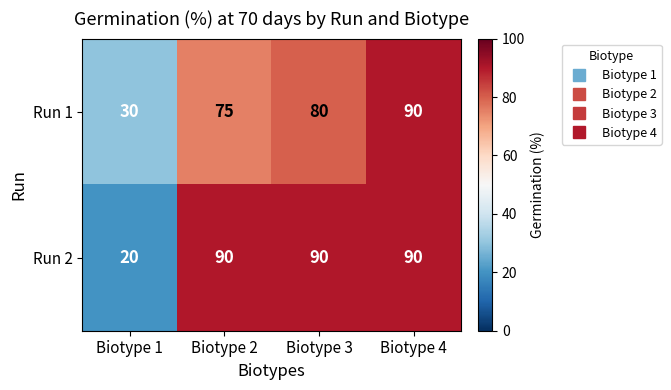

Which series has the largest total across all categories?

Run 2